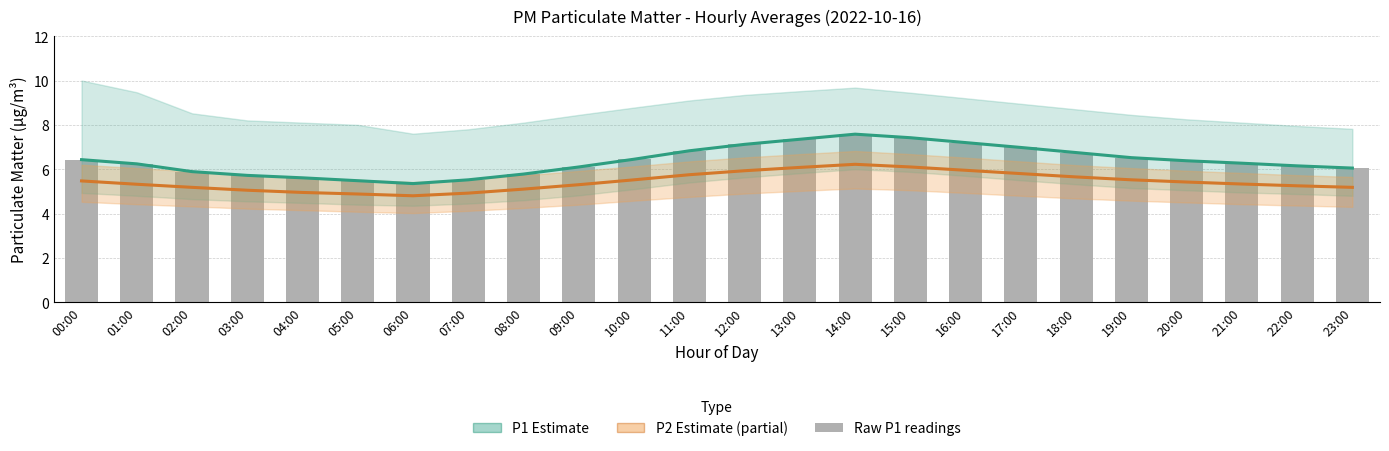

What is the greatest value displayed?

7.6